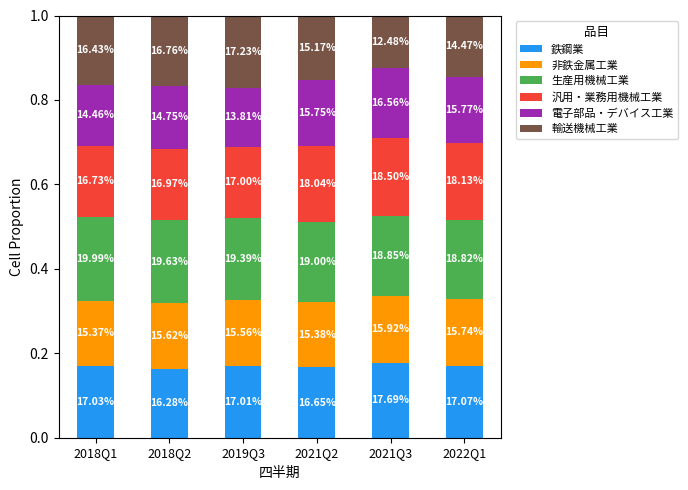

Does the chart contain stacked bars?

Yes